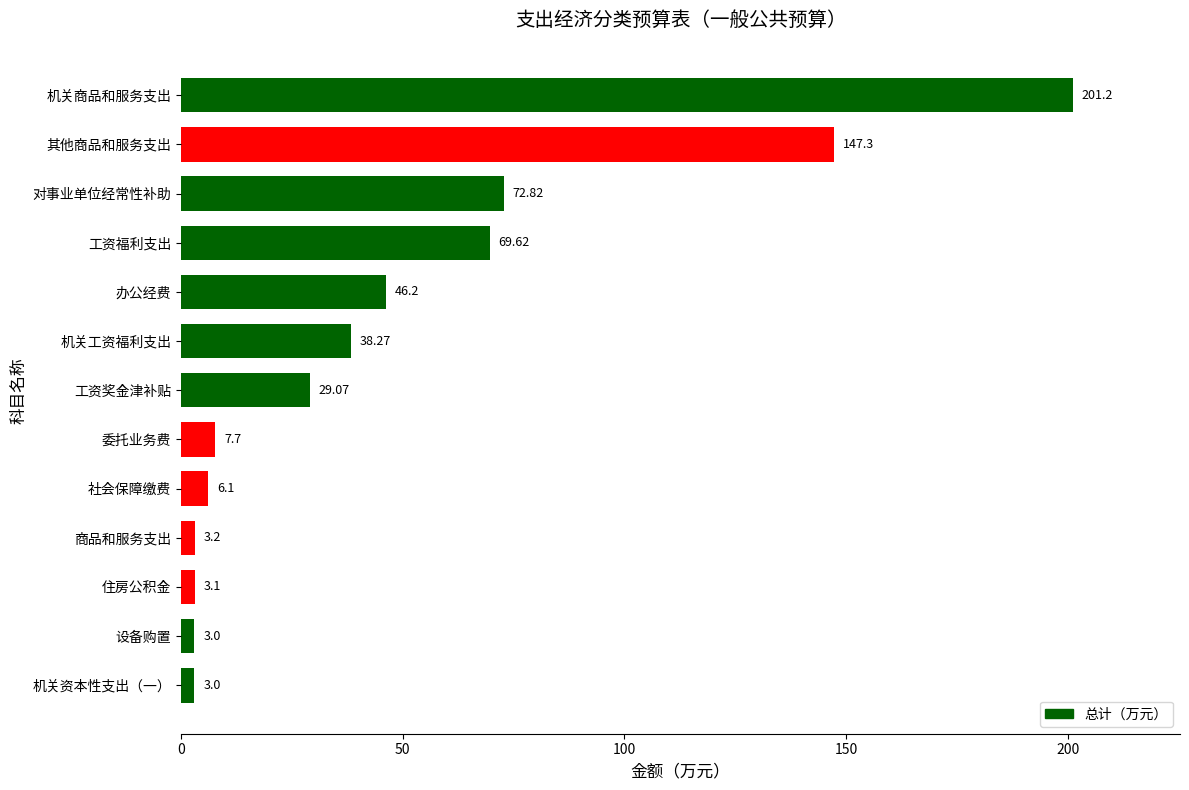

Which has a higher value, 机关资本性支出（一） or 社会保障缴费?

社会保障缴费